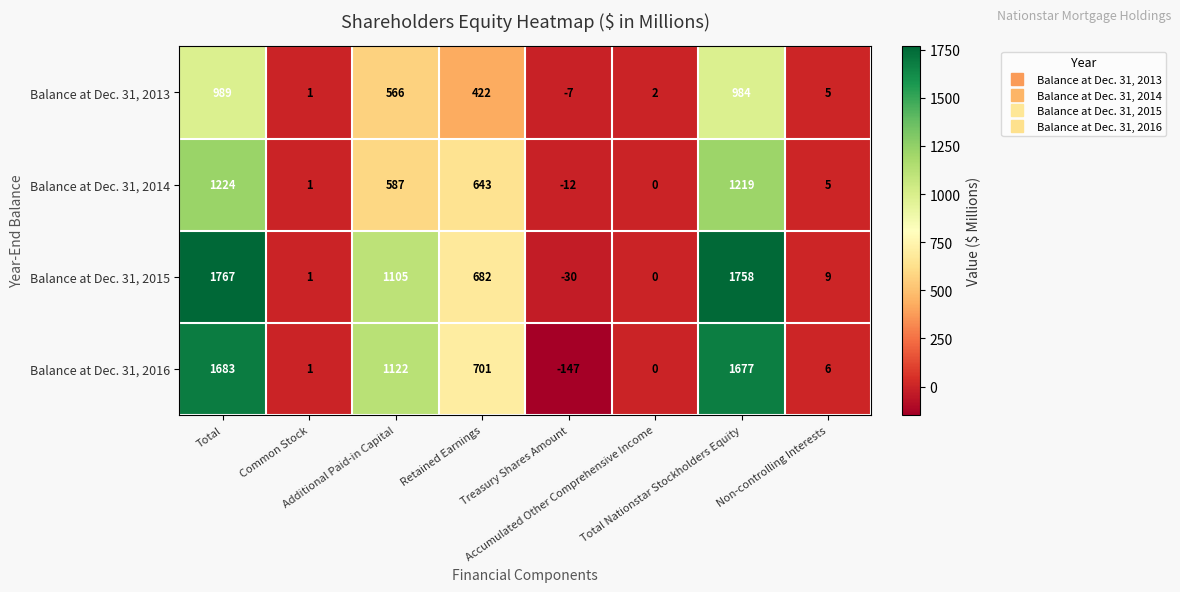

Which series has the largest total across all categories?

Balance at Dec. 31, 2015